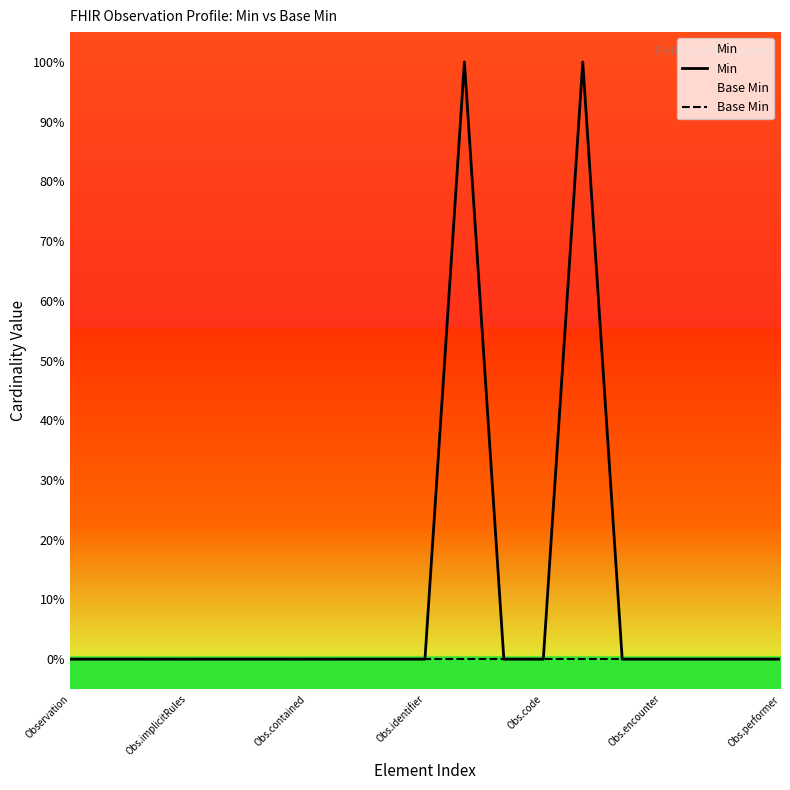

Which category has the lowest value across all series?

Observation